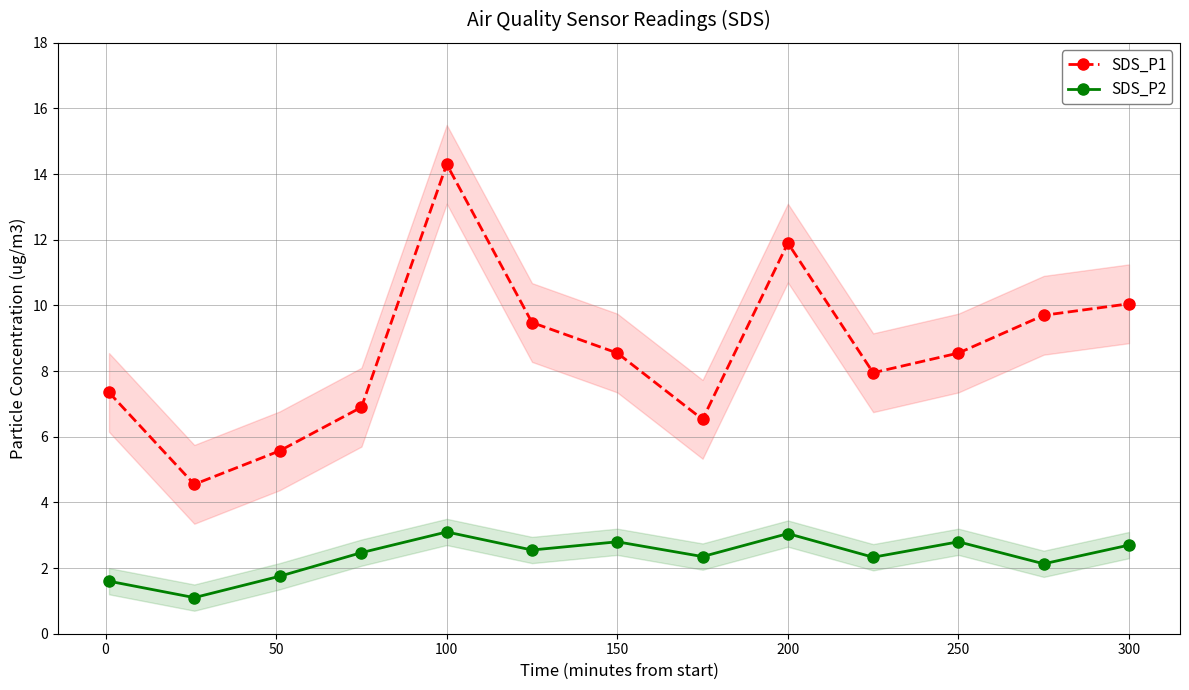

True or false: SDS_P1 and SDS_P2 cross at least once.

False